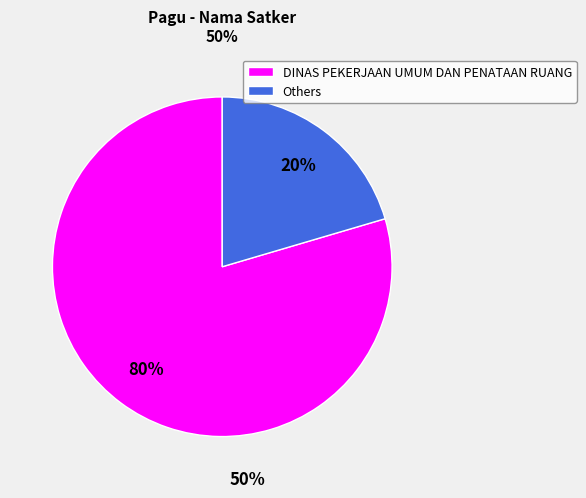

Which category has the smallest portion of the pie?

Others